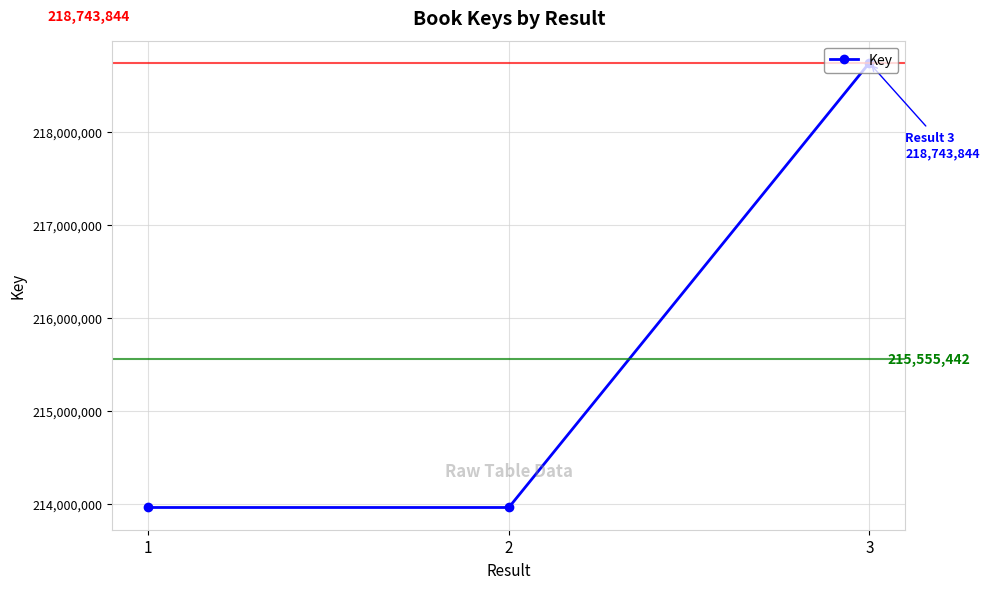

What is the minimum value shown in the chart?

213961223